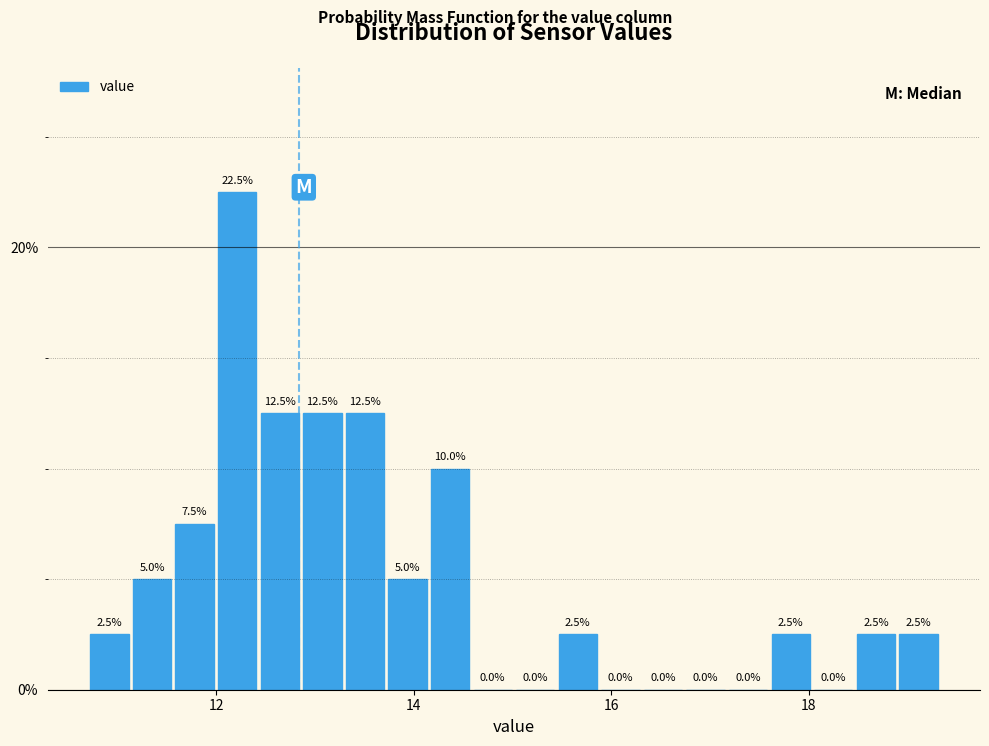

Read against the x-axis, roughly where is the centre of the tallest bar?

12.2